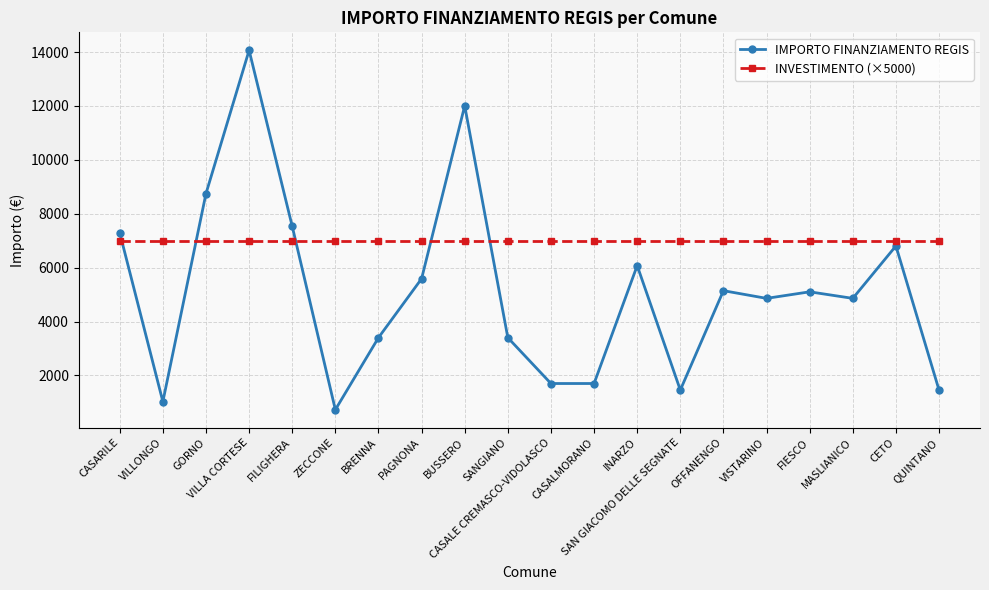

After their last crossing, which series has the higher values: INVESTIMENTO (×5000) or IMPORTO FINANZIAMENTO REGIS?

INVESTIMENTO (×5000)